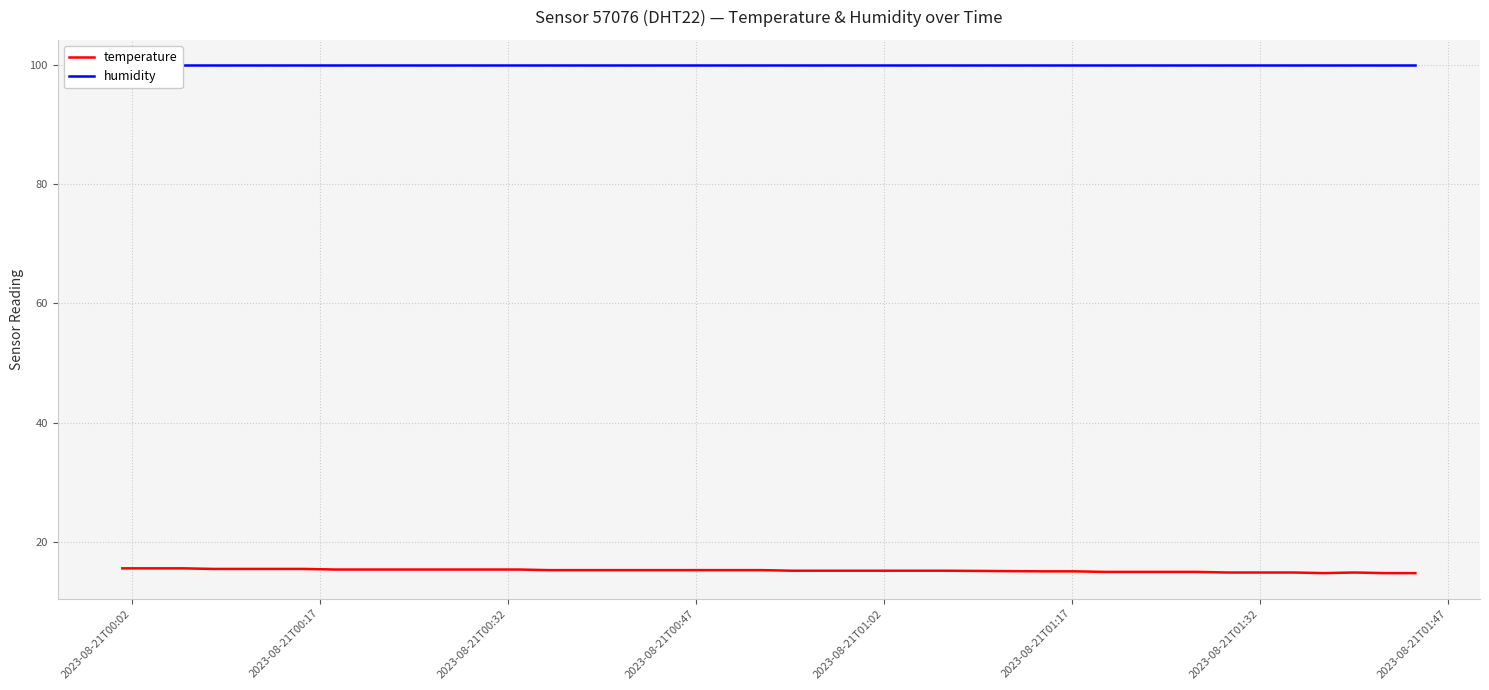

True or false: temperature and humidity intersect in this chart.

False